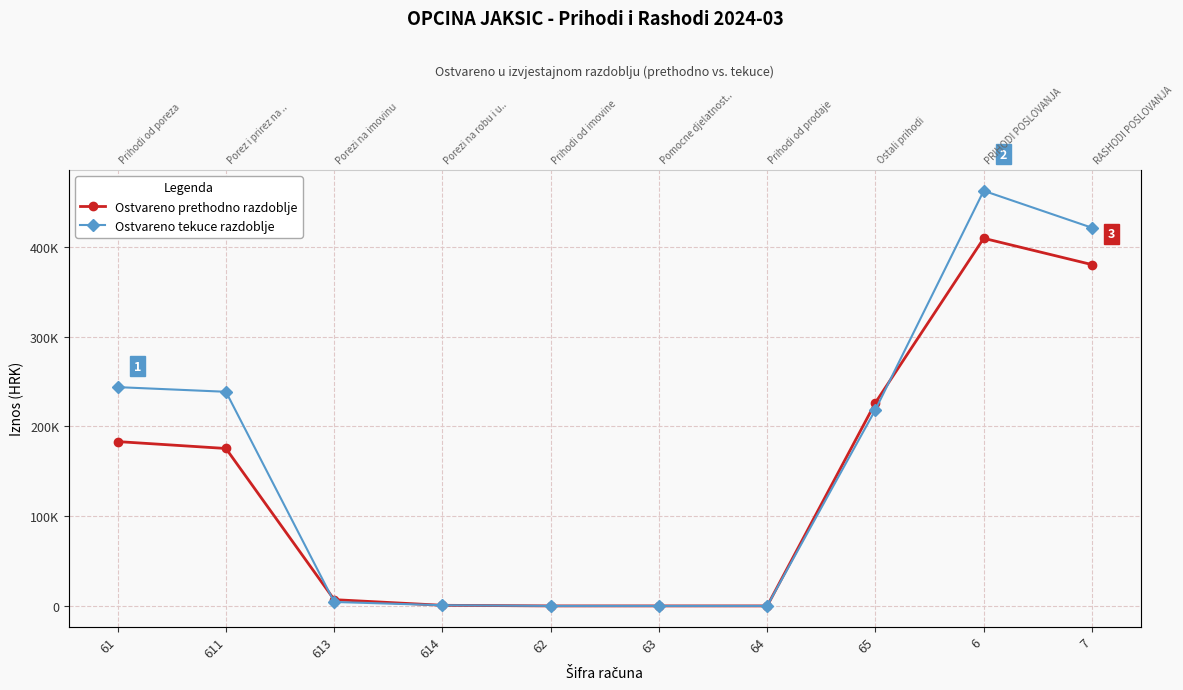

True or false: Ostvareno prethodno razdoblje and Ostvareno tekuce razdoblje intersect in this chart.

True